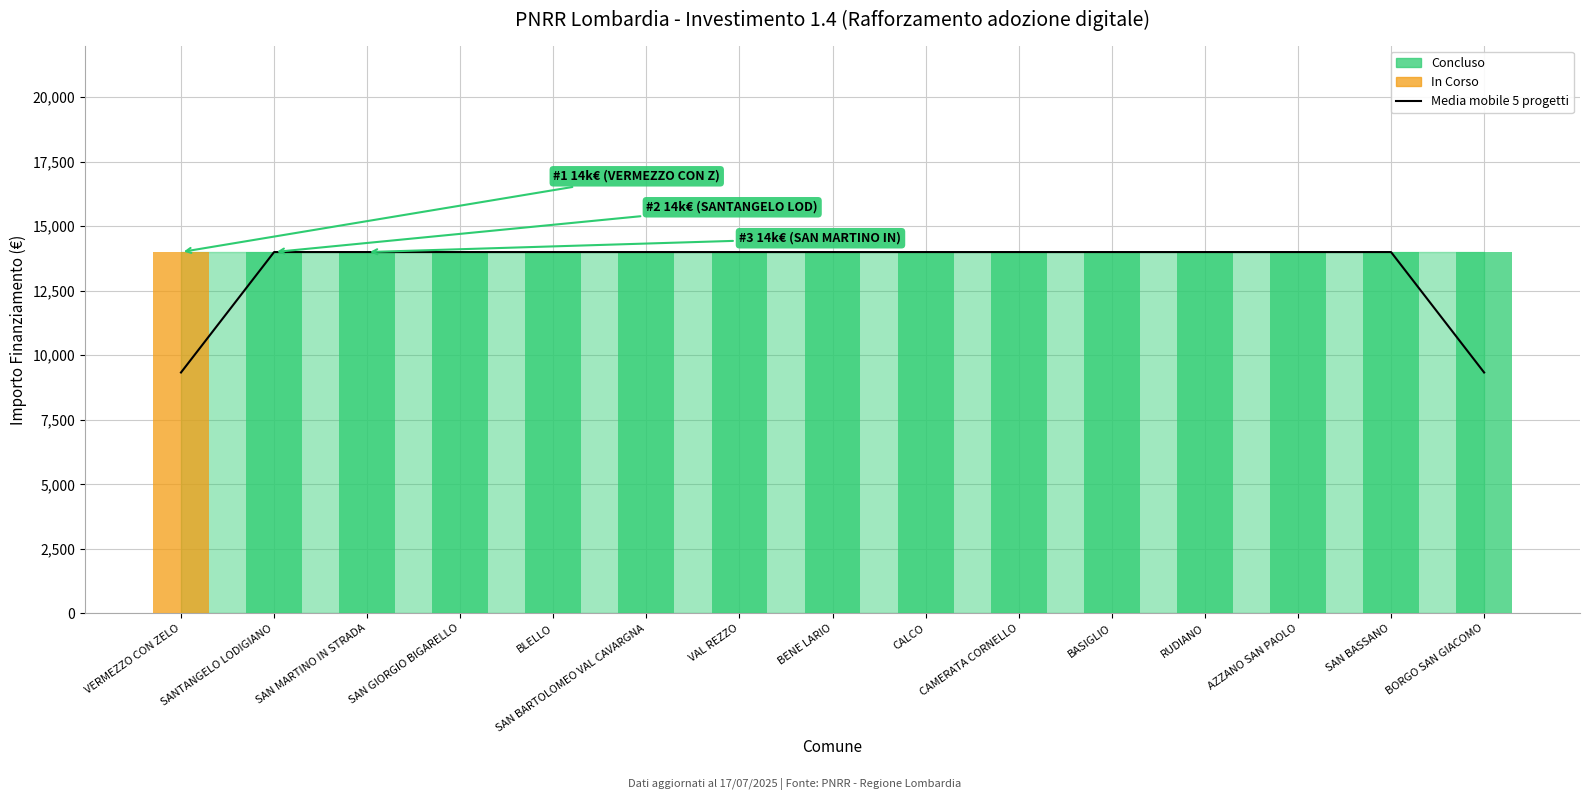

Reading left to right, what are all the values shown in this chart?

9333.3	14000.0	14000.0	14000.0	14000.0	14000.0	14000.0	14000.0	14000.0	14000.0	14000.0	14000.0	14000.0	14000.0	9333.3